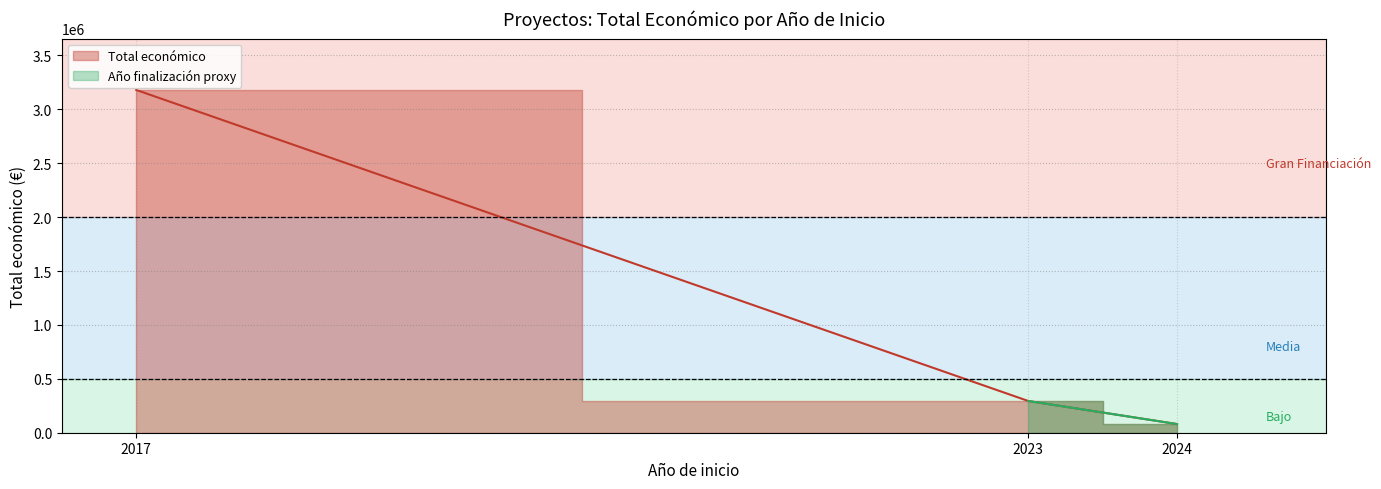

True or false: the data shows 3180096 at 2017.

True